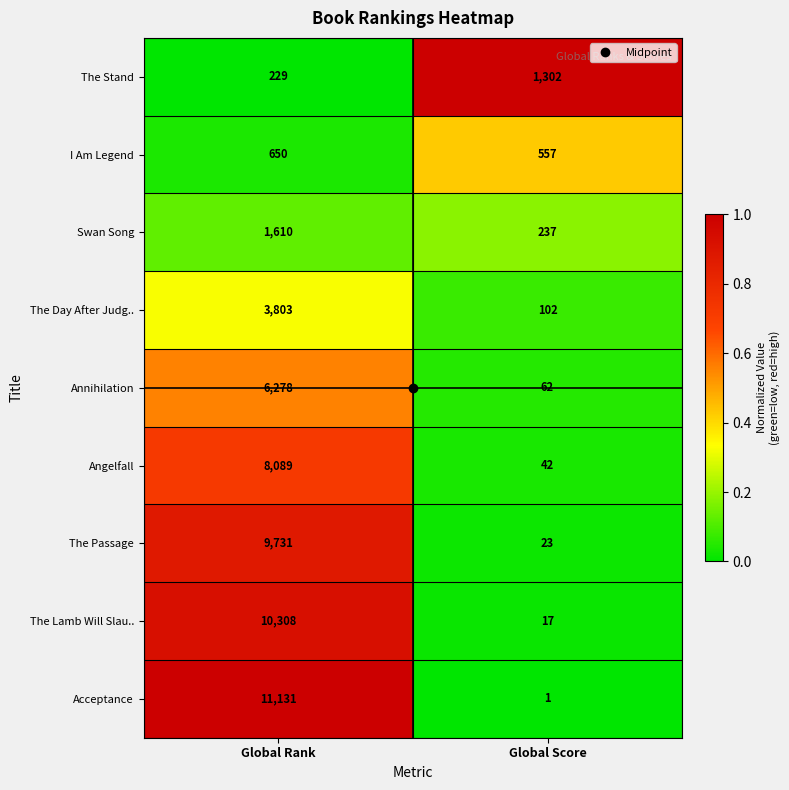

Read the The Day After Judg.. value at Global Score.

102